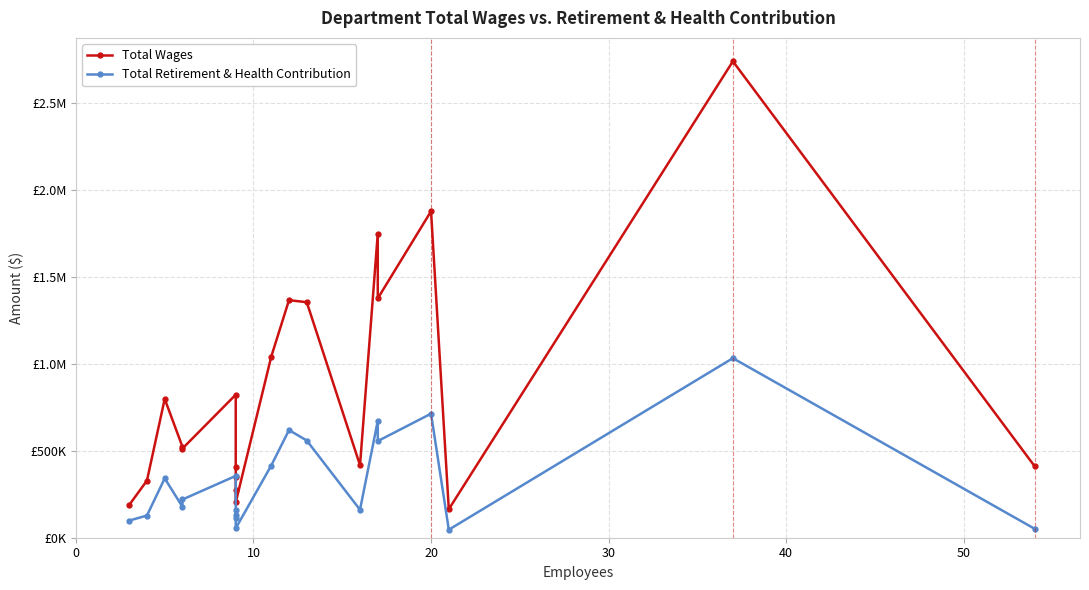

What is the maximum value shown in the chart?

2740070